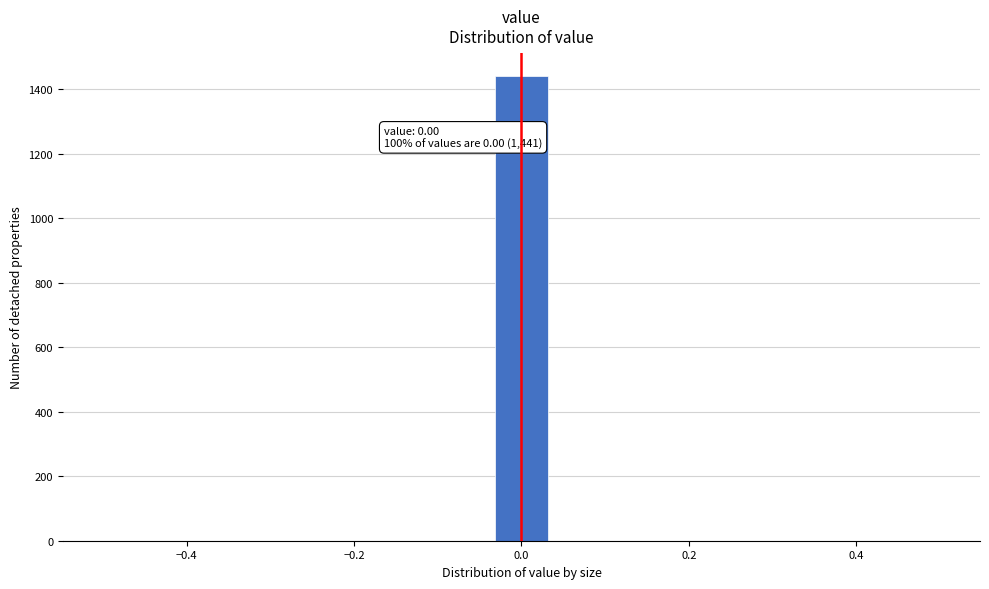

Read against the x-axis, roughly where is the centre of the tallest bar?

0.00